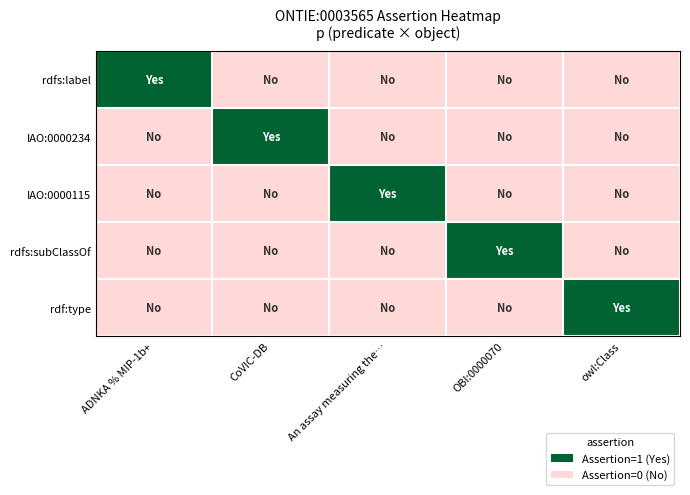

Reading left to right, extract all data points from this chart.

rdfs:label: ADNKA % MIP-1b+=1	CoVIC-DB=0	An assay measuring the…=0	OBI:0000070=0	owl:Class=0
IAO:0000234: ADNKA % MIP-1b+=0	CoVIC-DB=1	An assay measuring the…=0	OBI:0000070=0	owl:Class=0
IAO:0000115: ADNKA % MIP-1b+=0	CoVIC-DB=0	An assay measuring the…=1	OBI:0000070=0	owl:Class=0
rdfs:subClassOf: ADNKA % MIP-1b+=0	CoVIC-DB=0	An assay measuring the…=0	OBI:0000070=1	owl:Class=0
rdf:type: ADNKA % MIP-1b+=0	CoVIC-DB=0	An assay measuring the…=0	OBI:0000070=0	owl:Class=1